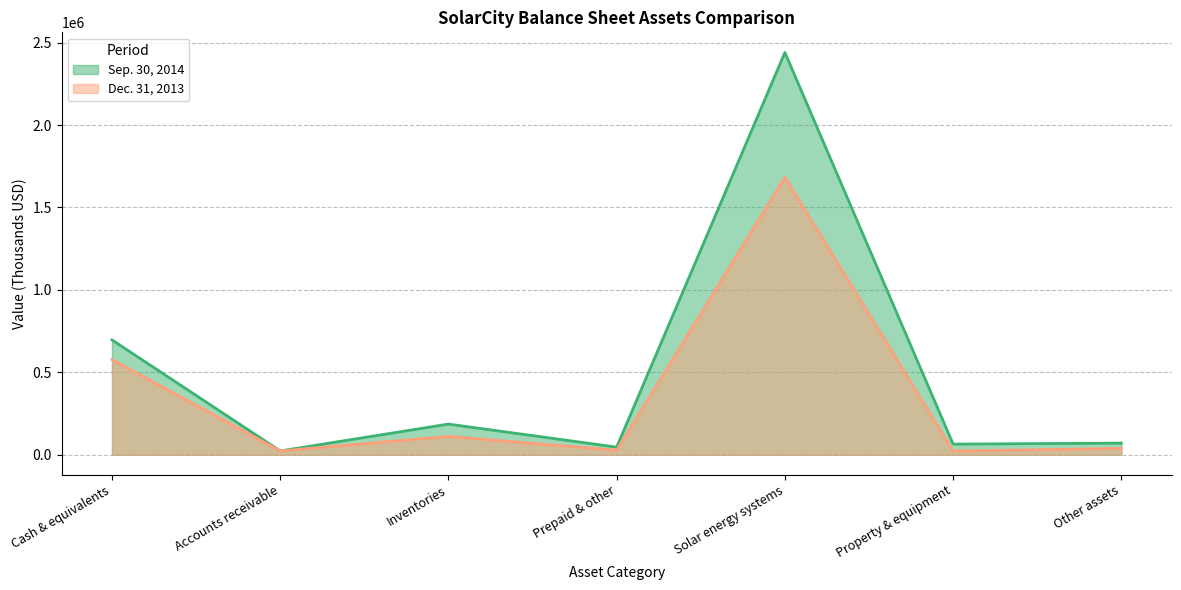

Reading left to right, extract all data points from this chart.

Sep. 30, 2014 (line): Cash & equivalents=696516	Accounts receivable=22931	Inventories=185955	Prepaid & other=46001	Solar energy systems=2440140	Property & equipment=64416	Other assets=70438
Dec. 31, 2013 (line): Cash & equivalents=577080	Accounts receivable=23011	Inventories=111394	Prepaid & other=27020	Solar energy systems=1682521	Property & equipment=22407	Other assets=38473